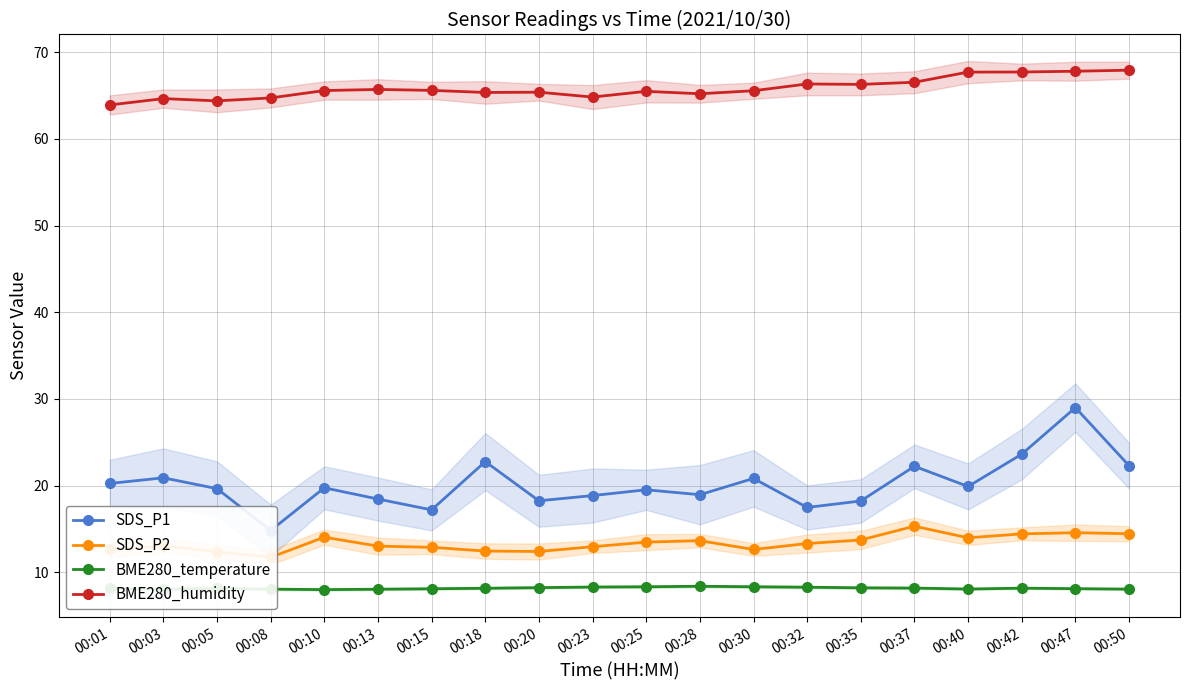

Which series has the widest spread of values?

SDS_P1